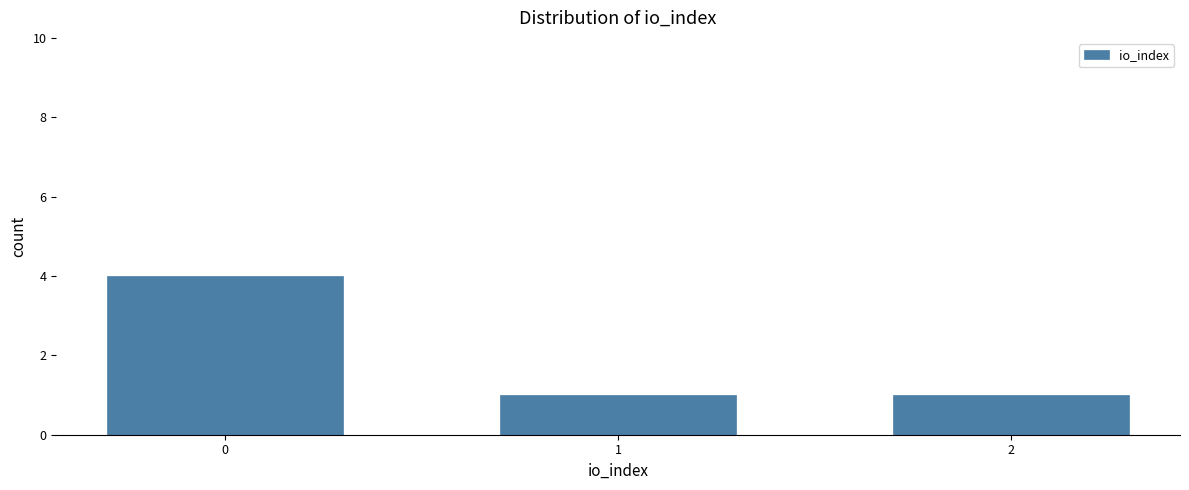

Count the number of data series in this chart.

1